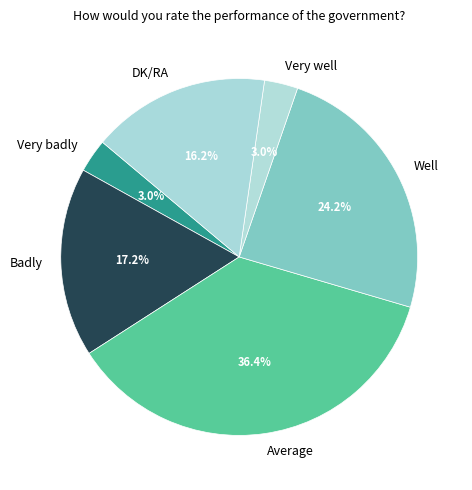

To the nearest percent, what is the combined percentage of Average and DK/RA?

53%